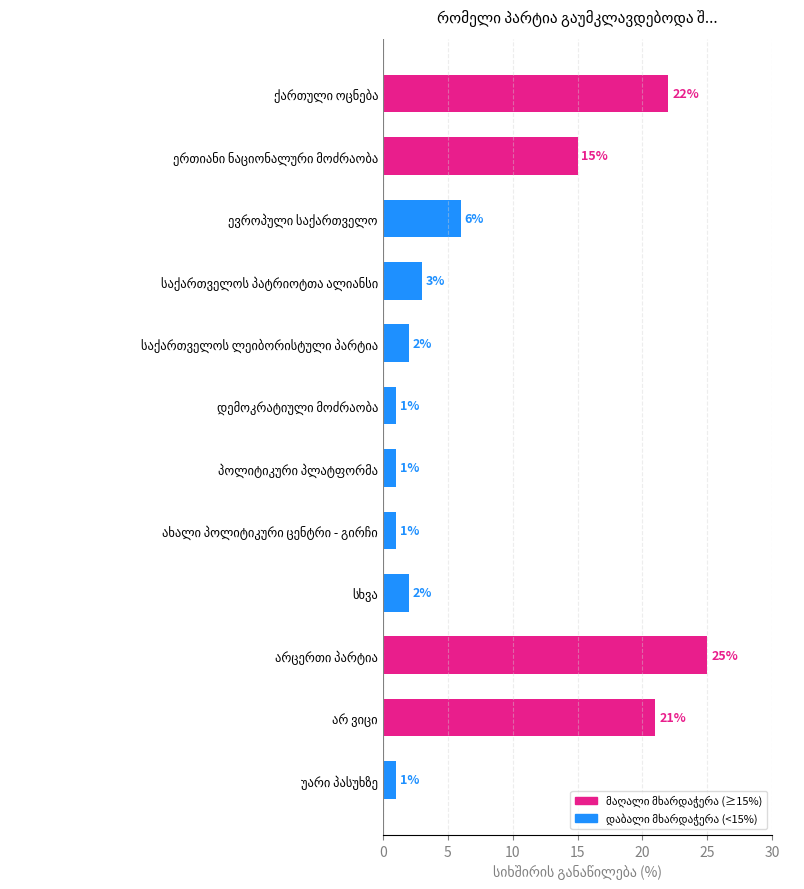

What is the difference between the maximum and minimum values?

24